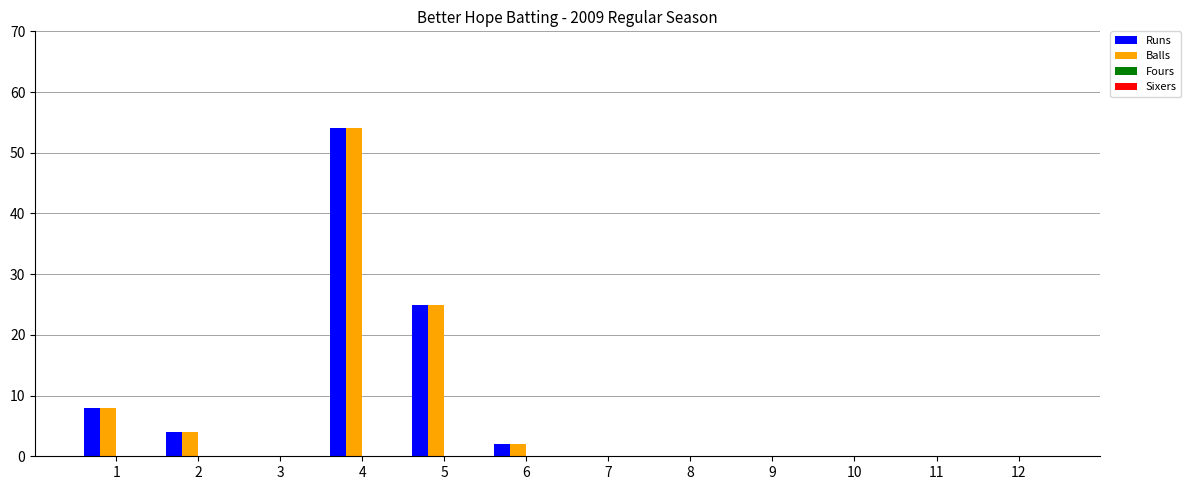

How many distinct data groups are displayed?

2